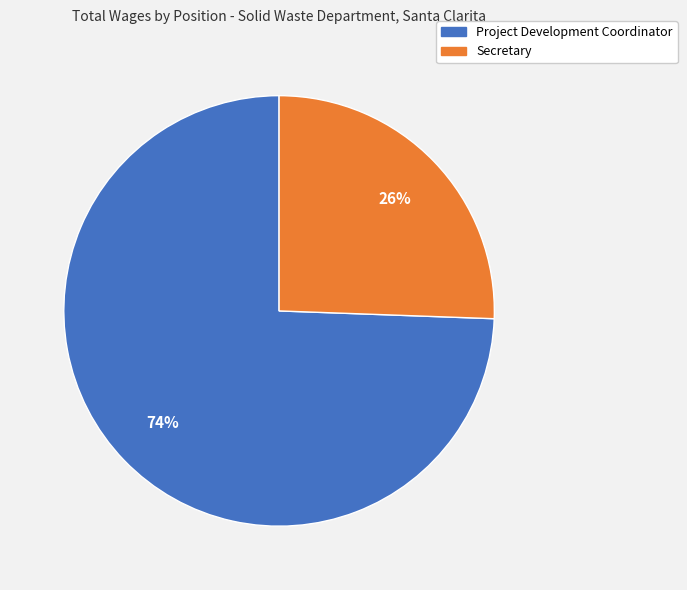

To the nearest percent, what percentage of the pie is Secretary?

26%